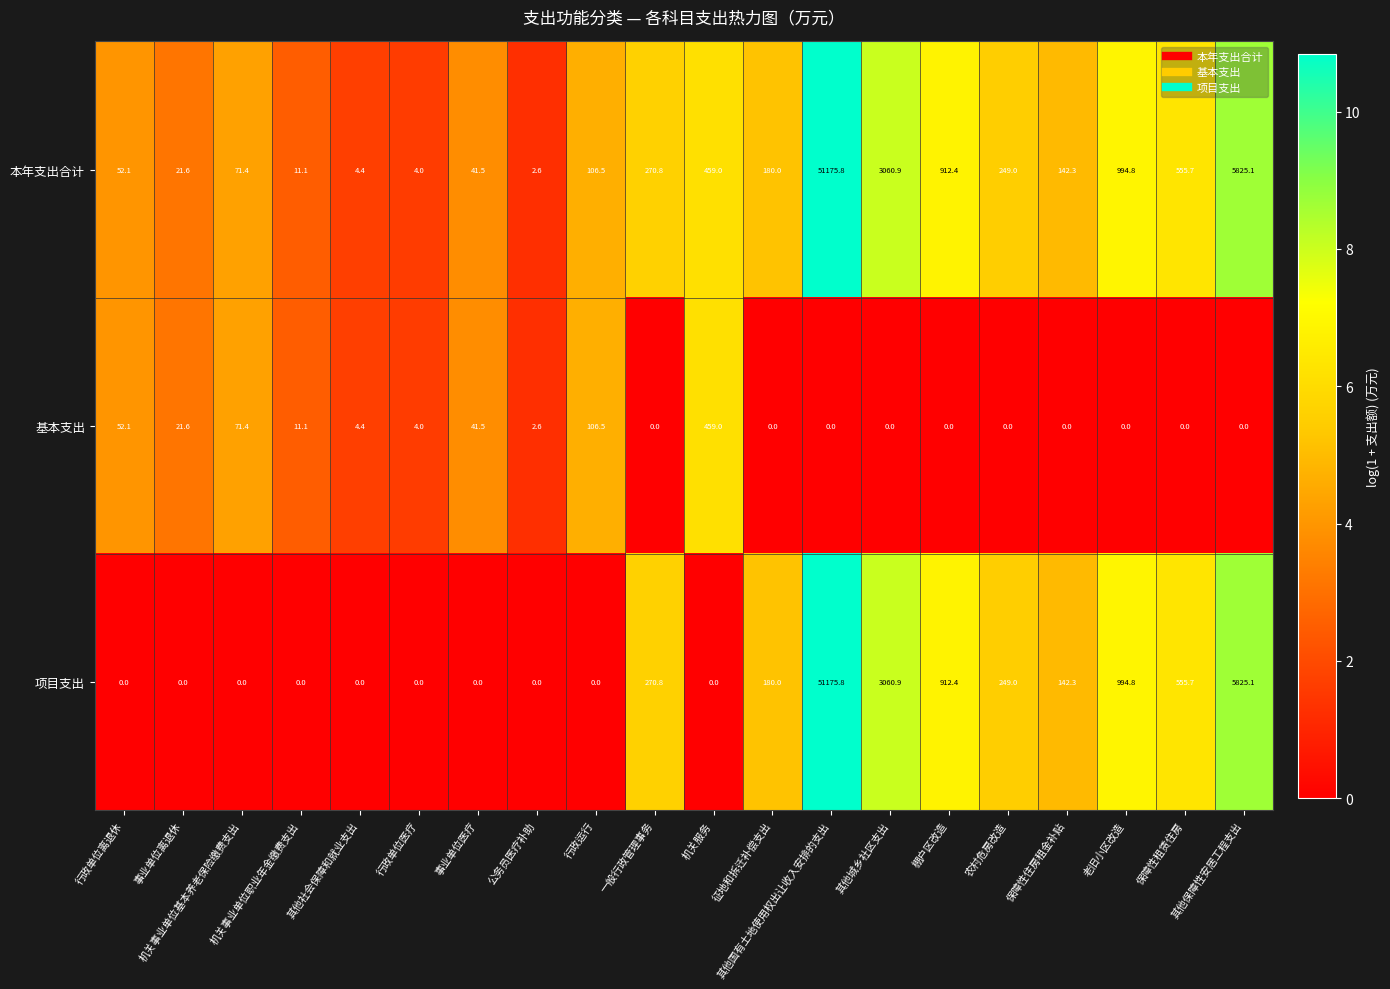

What is the sum of the 基本支出 values at 其他城乡社区支出 and 机关服务?

459.0